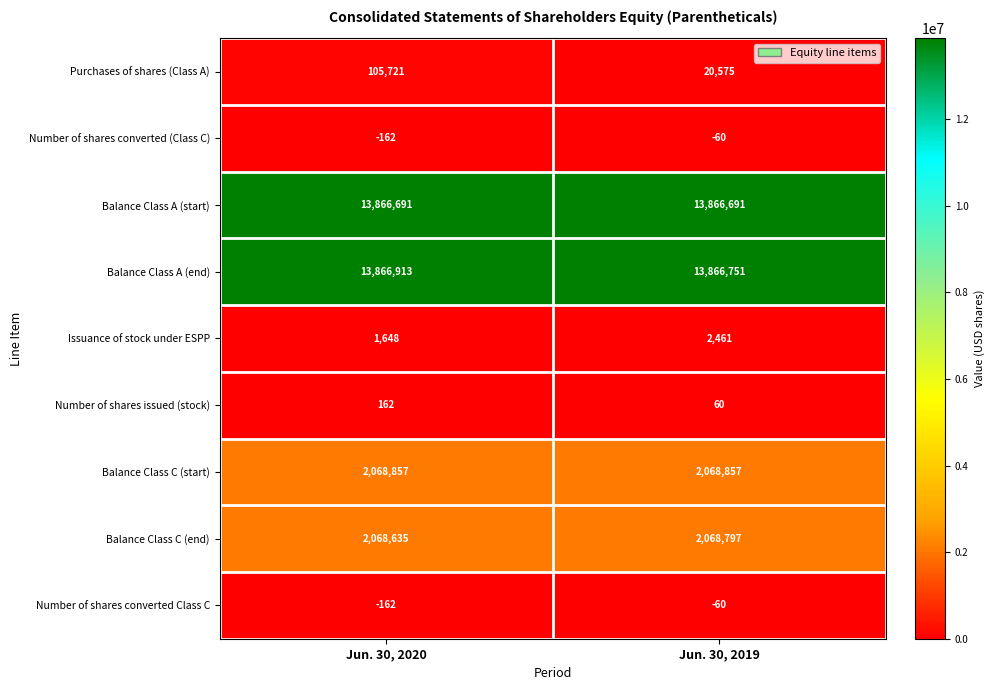

How many distinct data groups are displayed?

9